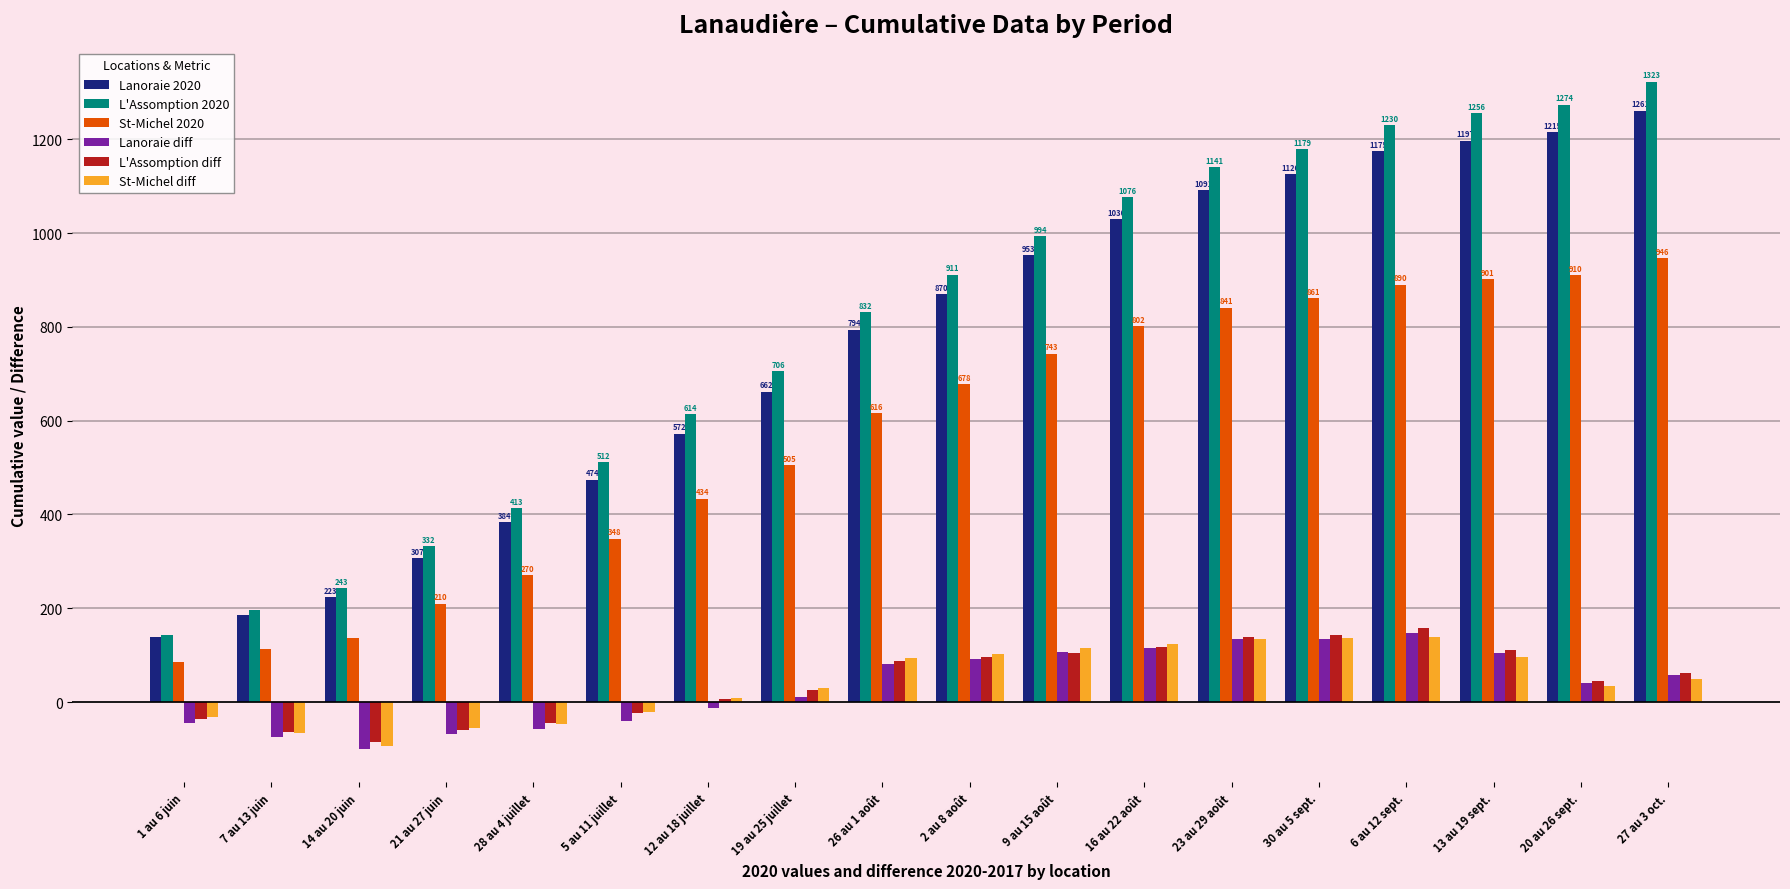

What is the difference between the highest and lowest values at 13 au 19 sept.?

1161.0